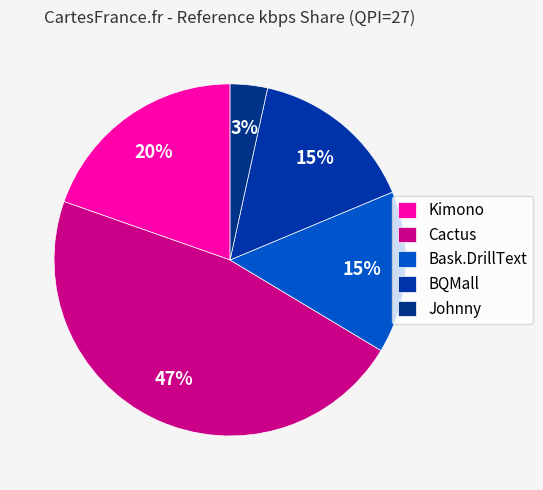

Which category has the smallest portion of the pie?

Johnny